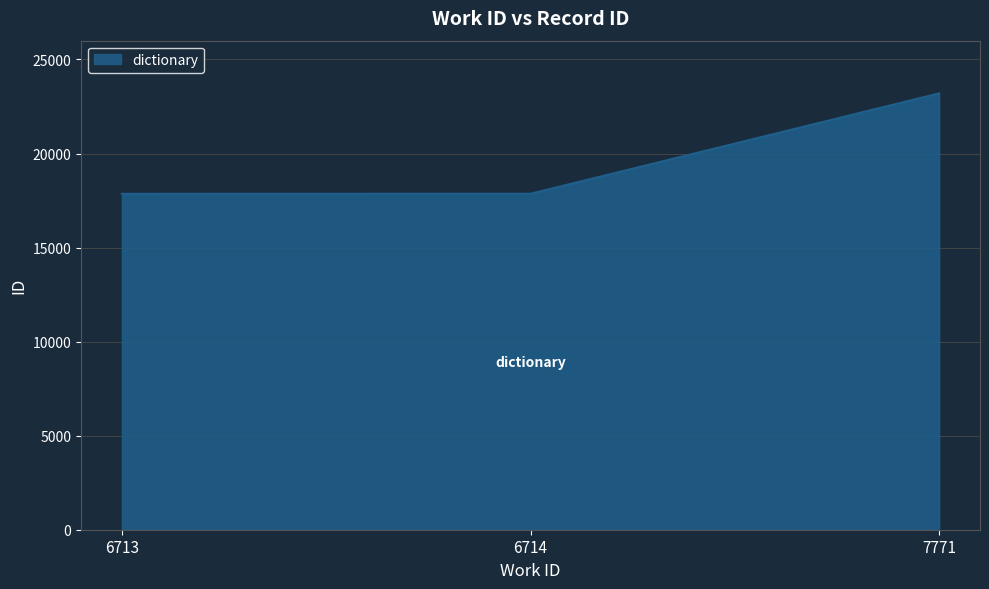

The chart shows a value of 17861 at 6714. True or false?

True